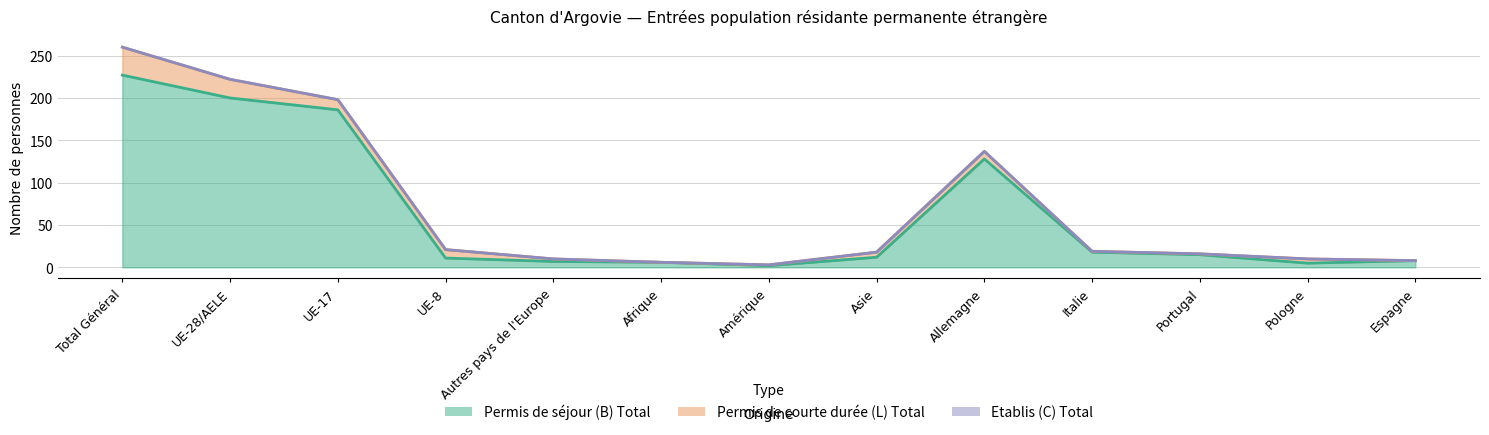

At how many categories does at least one series exceed 204?

1